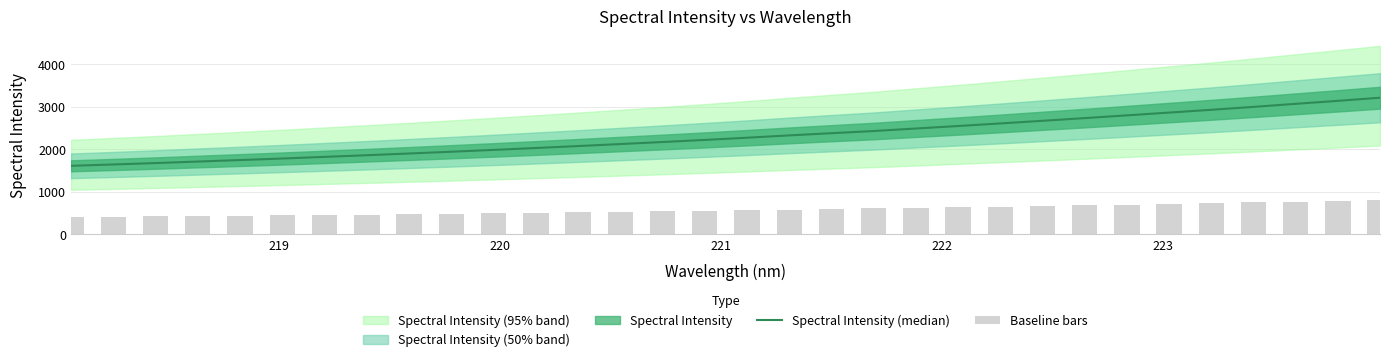

Between 219 and 222, which is larger?

222